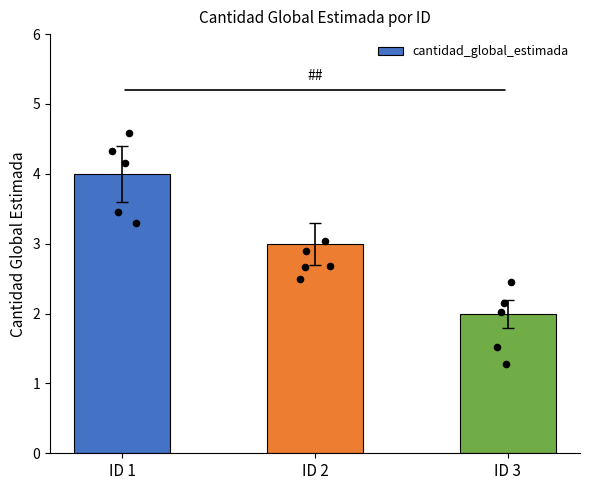

Between ID 2 and ID 3, which is larger?

ID 2